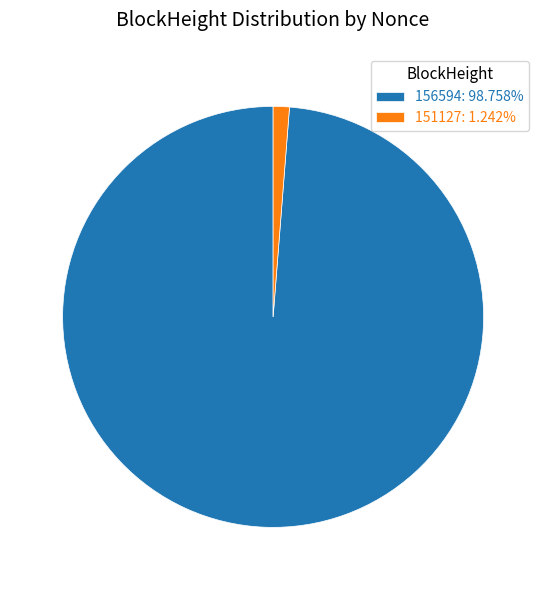

Approximately how many times larger is the value at 156594: 98.758% compared to 151127: 1.242%?

79.5